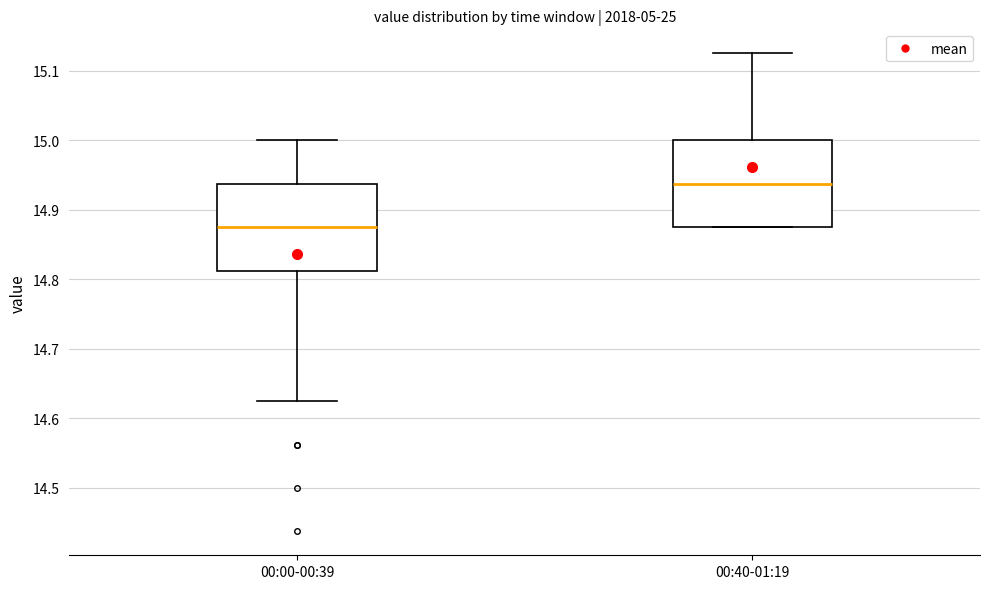

Reading left to right, transcribe this box plot: for each box, give where its median line is, the range the box spans, and where its two whiskers end, as read against the y-axis. The values are not printed on the chart, so give them approximately, as read against the axis.

00:00-00:39: median 14.88, box 14.81 to 14.94, whiskers 14.63 to 15.00
00:40-01:19: median 14.94, box 14.88 to 15.00, whiskers 14.88 to 15.13